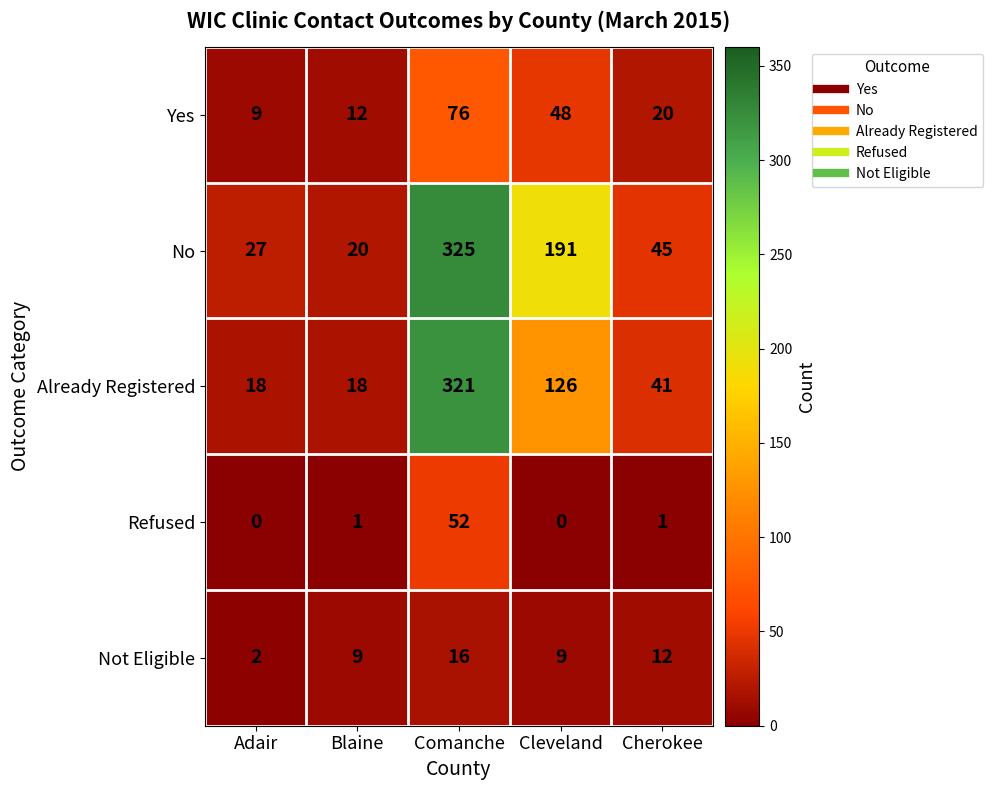

Which series changed the most between Blaine and Cherokee?

No